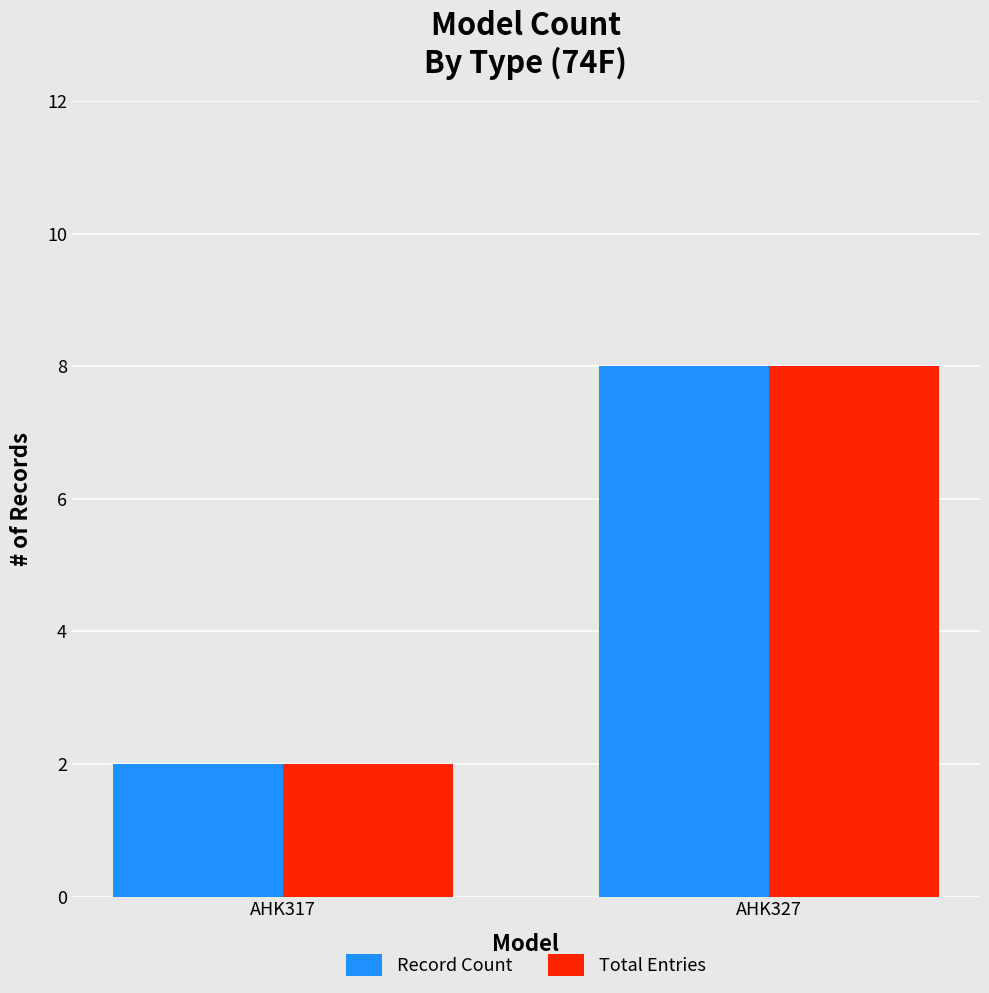

How many bars are there in total?

4